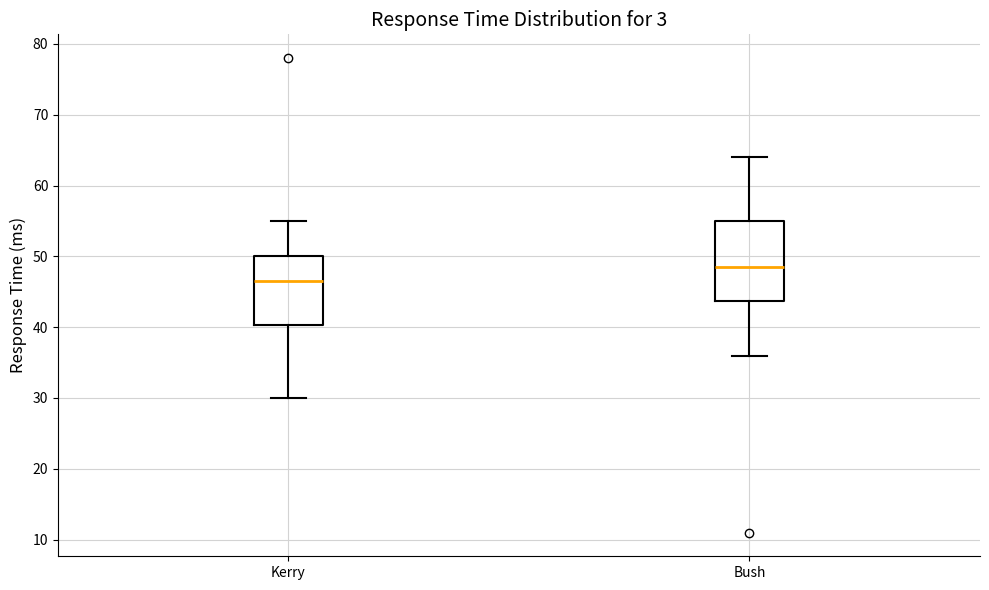

Reading left to right, transcribe this box plot: for each box, give where its median line is, the range the box spans, and where its two whiskers end, as read against the y-axis. The values are not printed on the chart, so give them approximately, as read against the axis.

Kerry: median 47, box 40 to 50, whiskers 30 to 55
Bush: median 49, box 44 to 55, whiskers 36 to 64